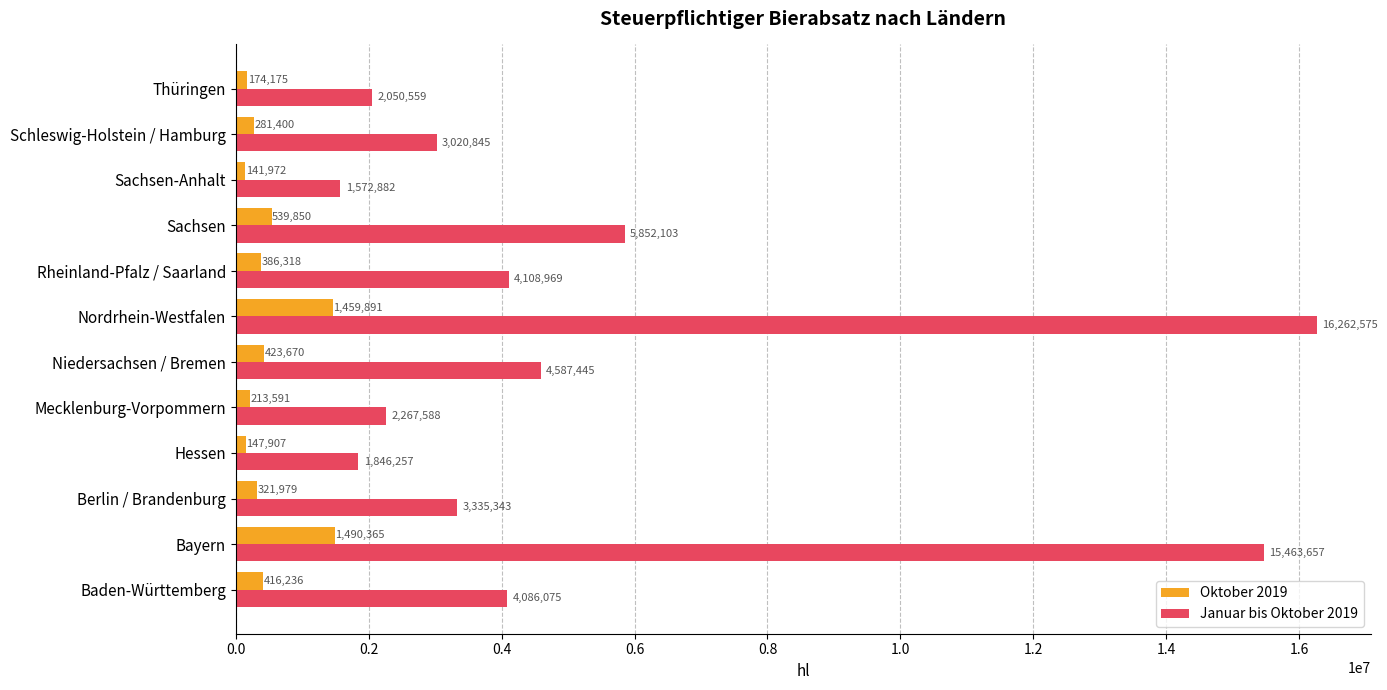

Which series has the largest range (max minus min)?

Januar bis Oktober 2019